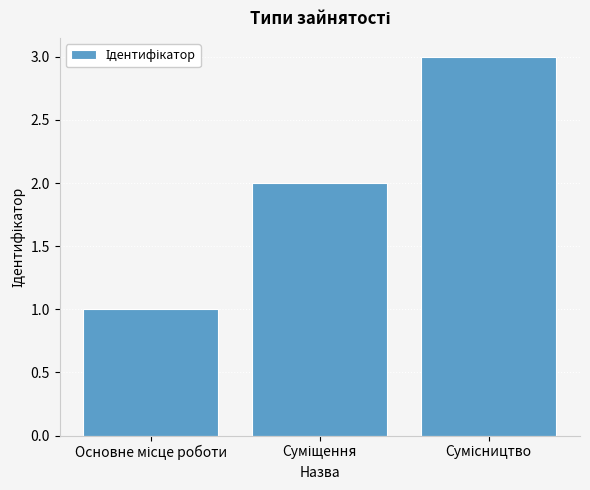

What is the average value?

2